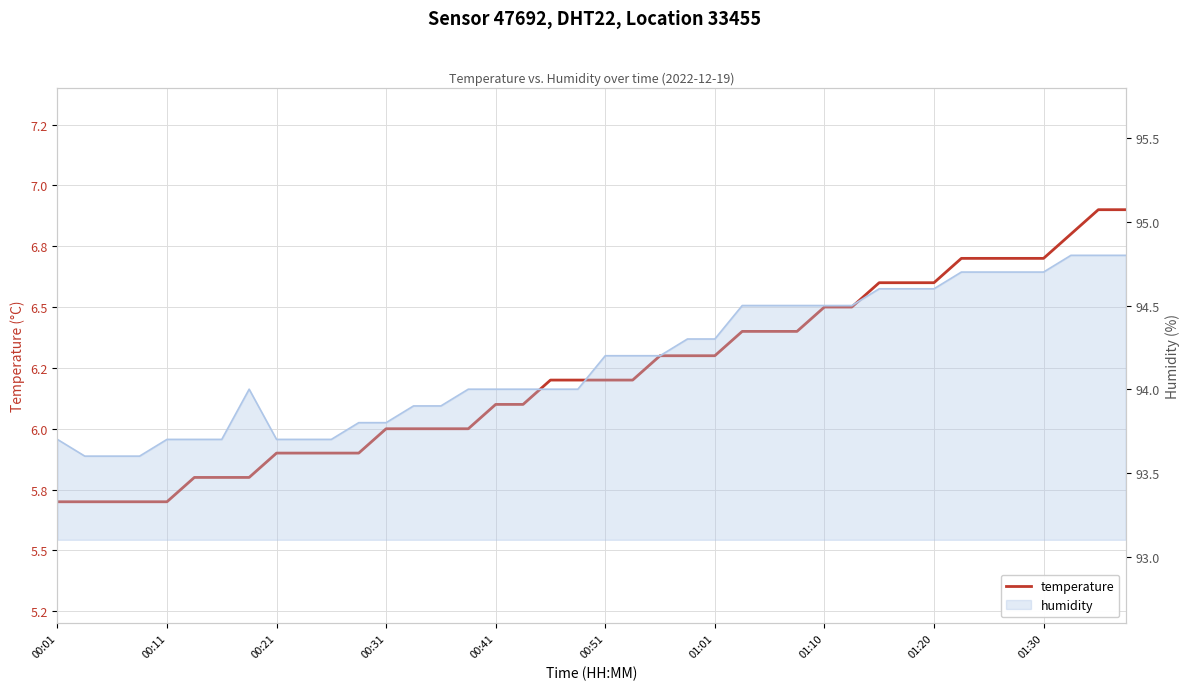

Is it true that the value at 01:30 is 3.7?

False